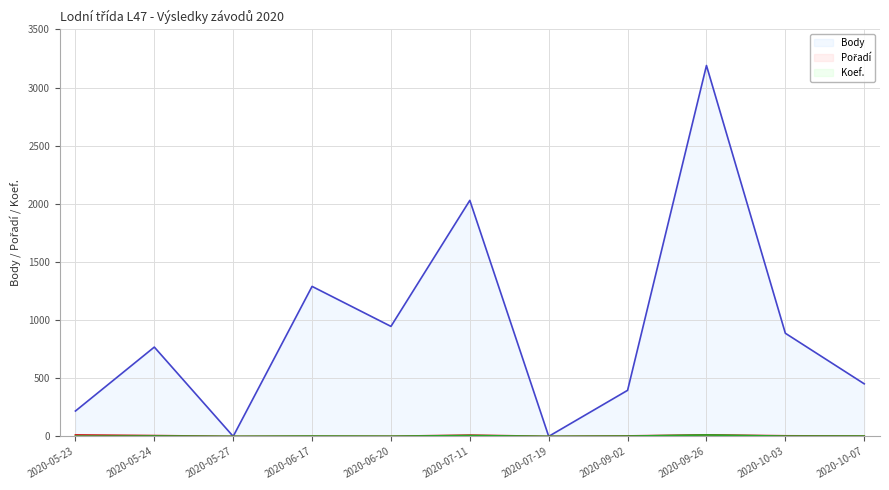

How many lines are shown in the chart?

3